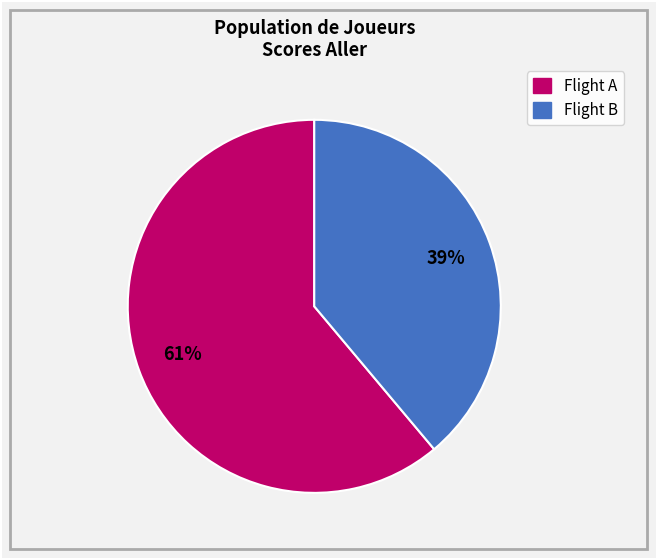

To the nearest percent, what is the difference between the largest and smallest slice percentages?

22%